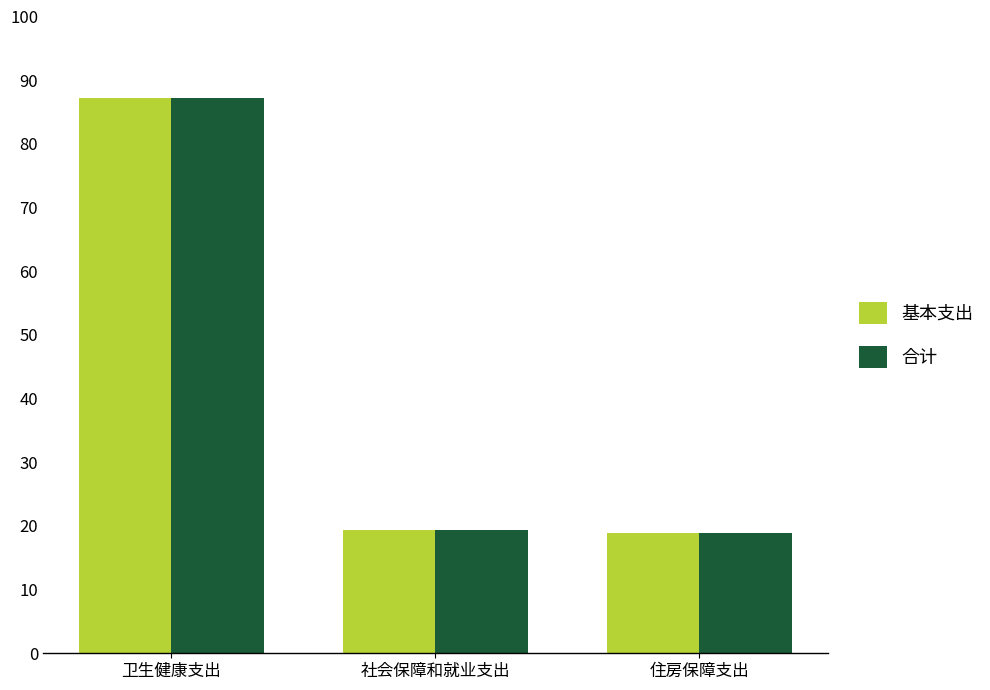

What is the total value across all series at 卫生健康支出?

174.5